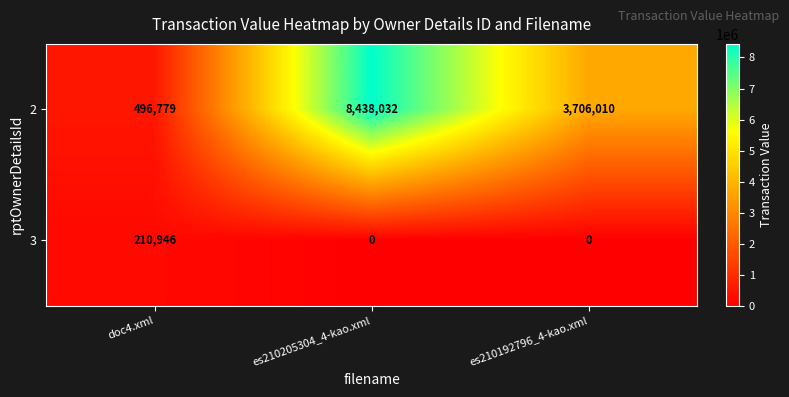

At which category does the chart reach its peak across all series?

es210205304_4-kao.xml